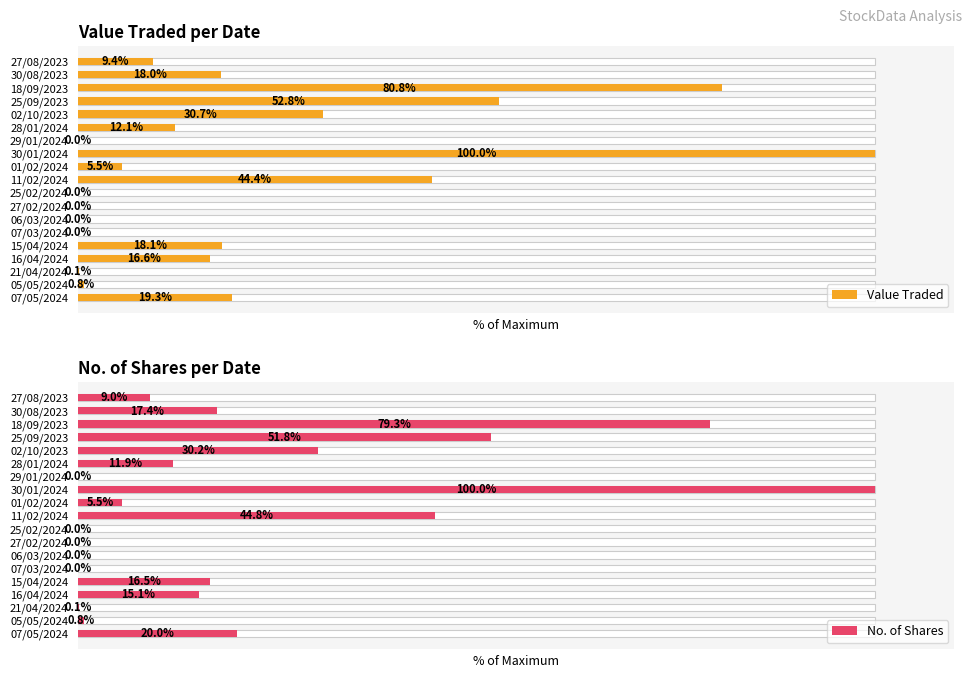

What are all the series names shown in the legend?

Value Traded, No. of Shares